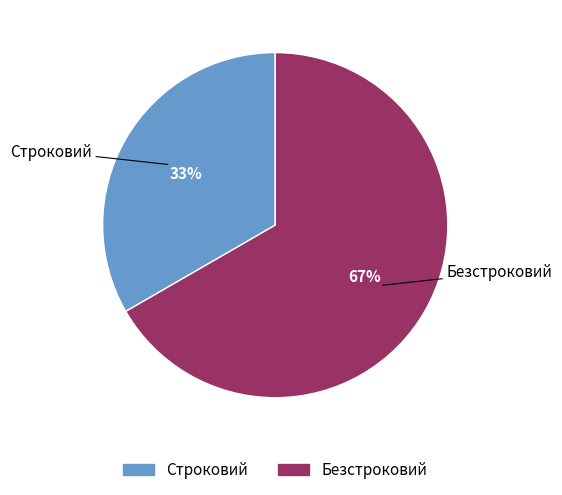

To the nearest percent, what is the average slice percentage?

50%